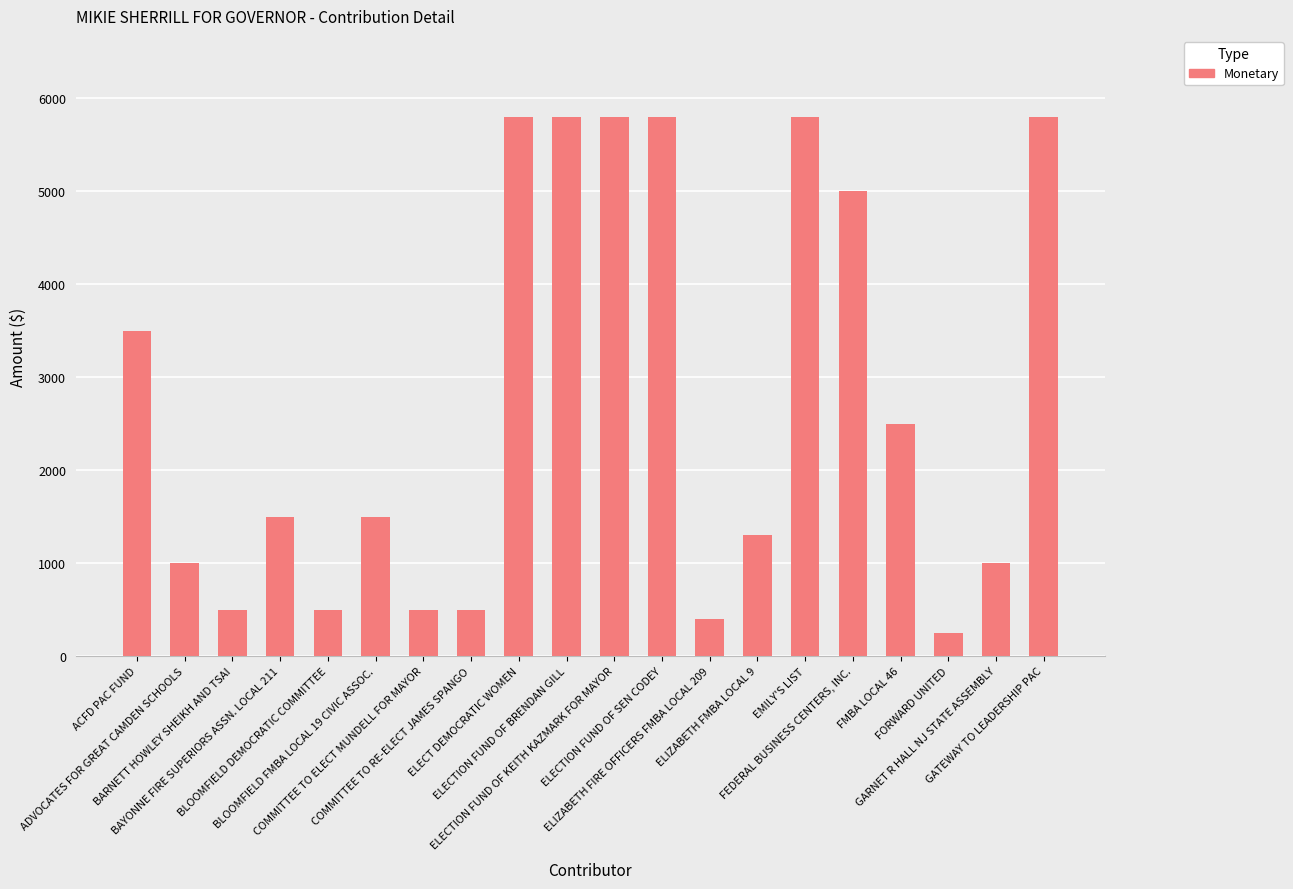

Where does the data first go above 1500?

ACFD PAC FUND